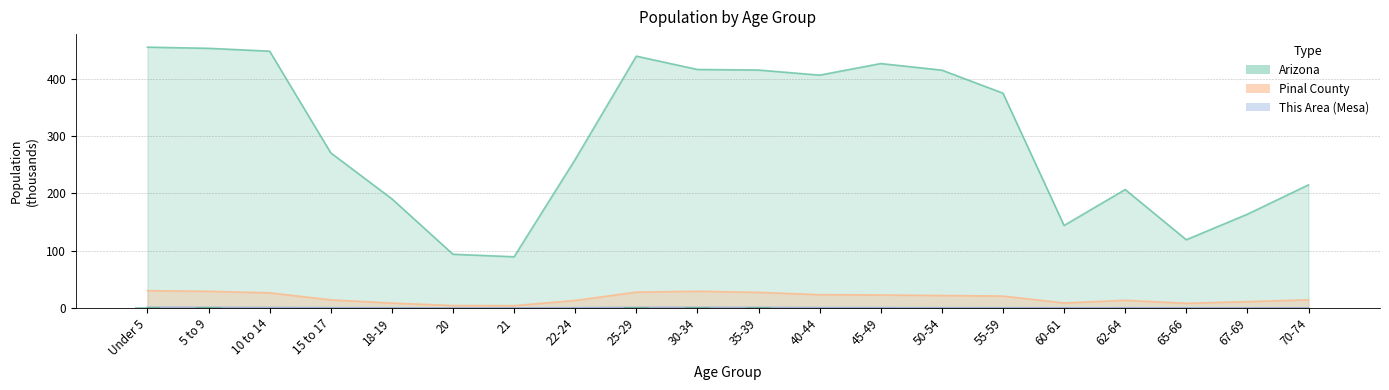

What is the spread (max minus min) of values at 55-59?

374.9